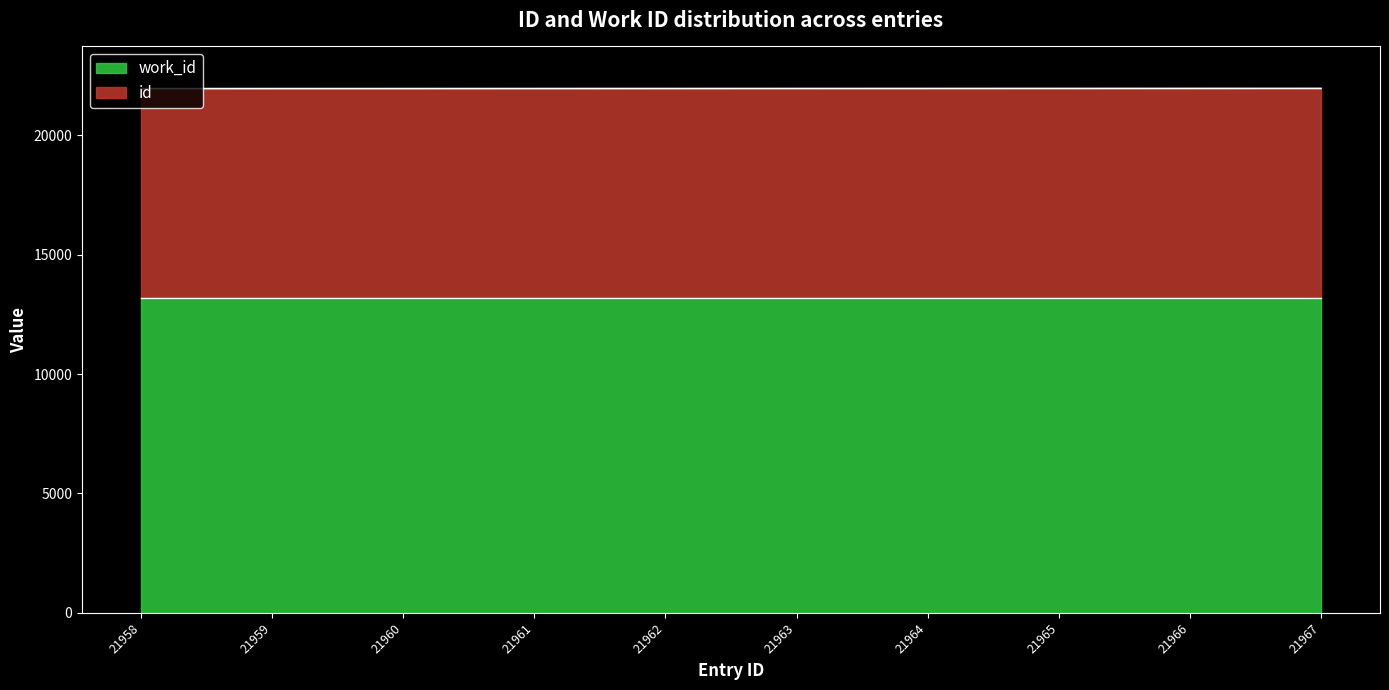

What is the difference between the maximum and minimum values?

9